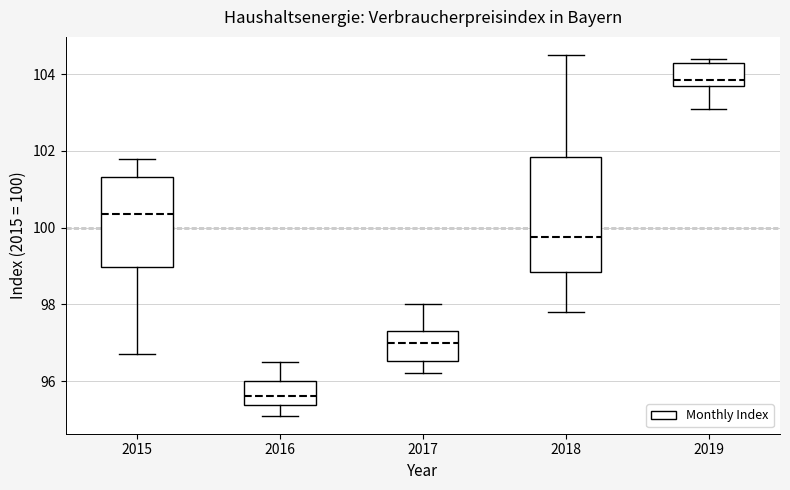

Reading left to right, read every box against the y-axis: the position of its median line, the range the box covers, and the ends of its whiskers. The values are not printed on the chart, so give them approximately, as read against the axis.

2015: median 100.4, box 99.0 to 101.4, whiskers 96.8 to 101.8
2016: median 95.6, box 95.4 to 96.0, whiskers 95.2 to 96.6
2017: median 97.0, box 96.6 to 97.4, whiskers 96.2 to 98.0
2018: median 99.8, box 98.8 to 101.8, whiskers 97.8 to 104.6
2019: median 103.8 (just above the box's lower edge), box 103.8 to 104.4, whiskers 103.2 to 104.4 (just above the box's upper edge)